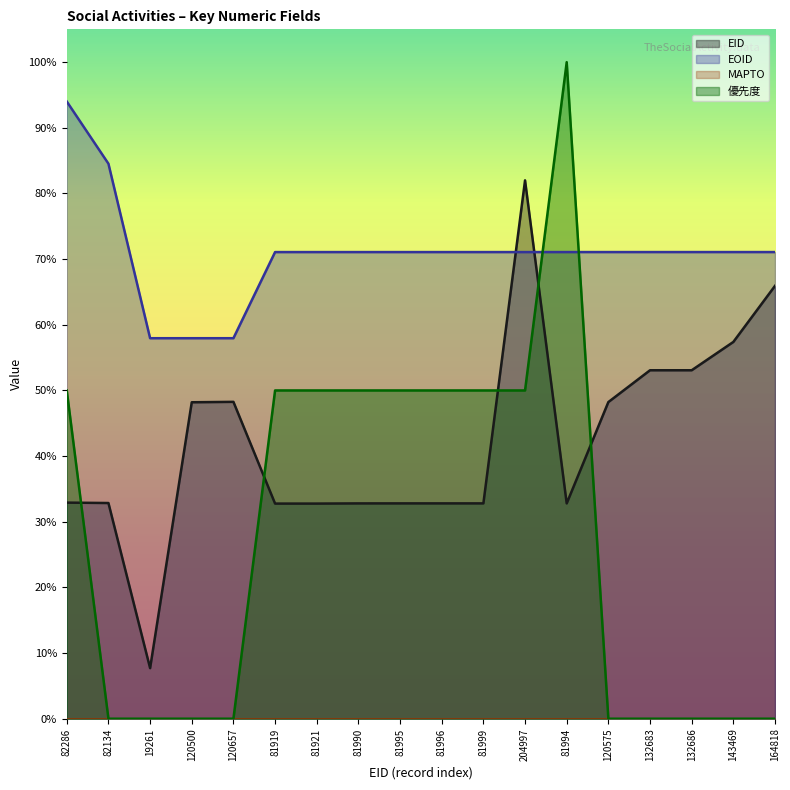

What is the difference between the 優先度 values at 81919 and 120500?

0.5